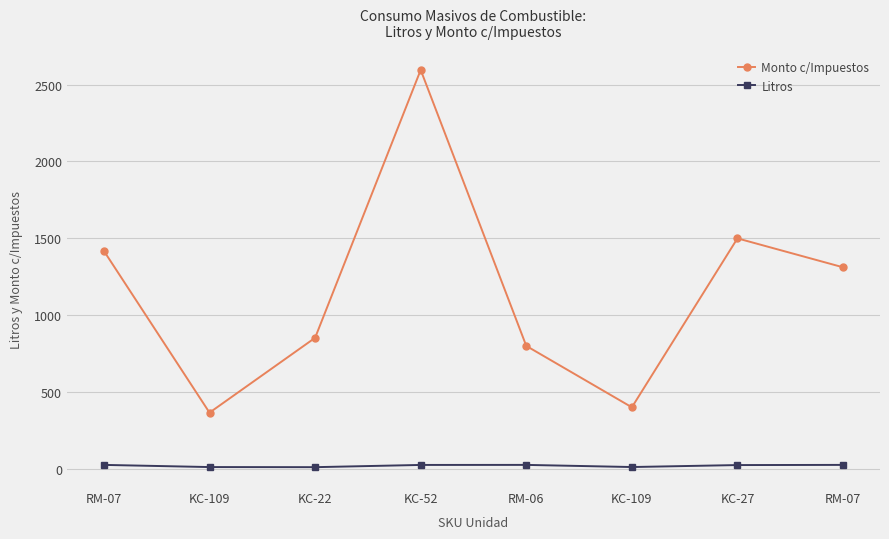

At how many categories does at least one series exceed 1785?

1